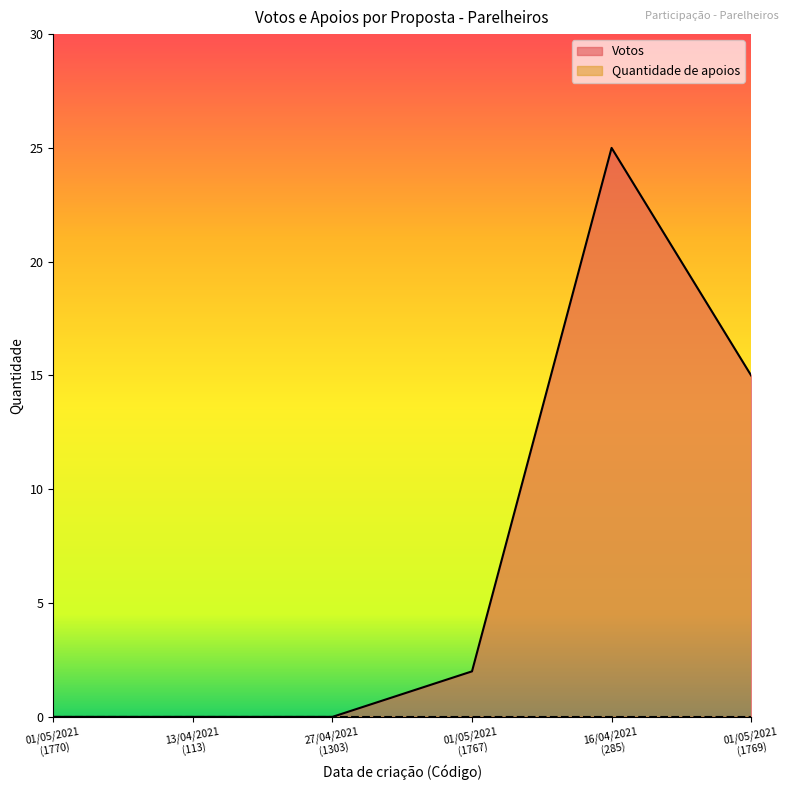

Which label corresponds to the largest value in the chart?

16/04/2021
(285)